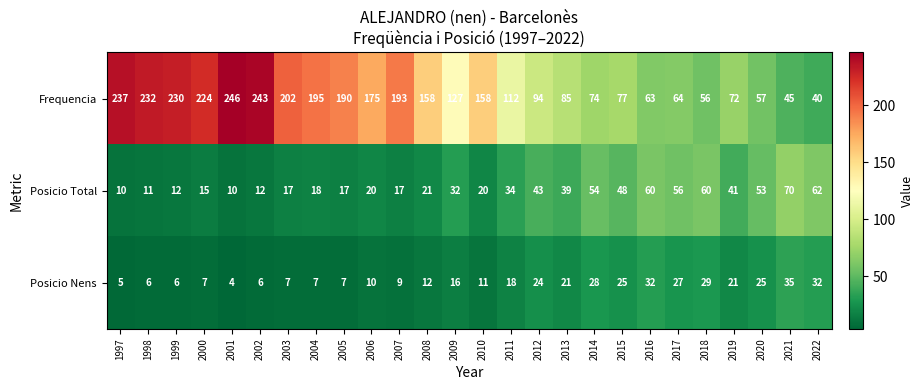

At which label is Posicio Total closest to 40?

2013